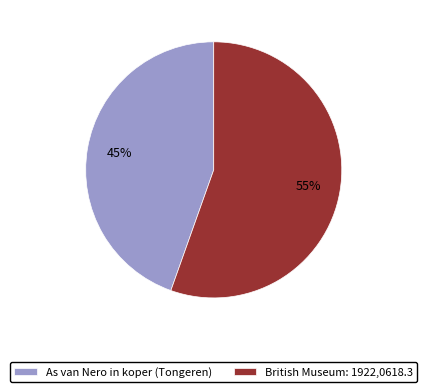

Which category has the biggest portion of the pie?

British Museum: 1922,0618.3